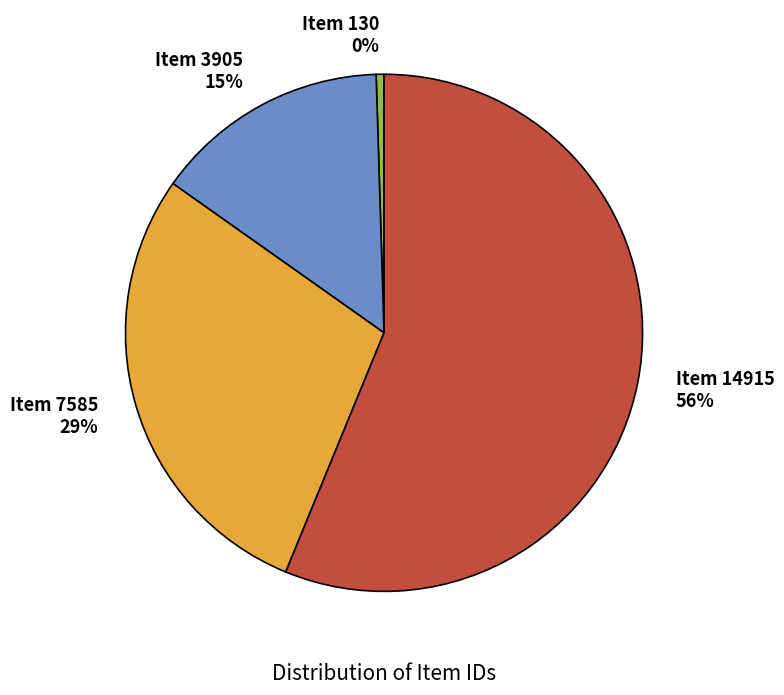

To the nearest percent, what is the difference between the Item 14915 and Item 3905 slice percentages?

41%